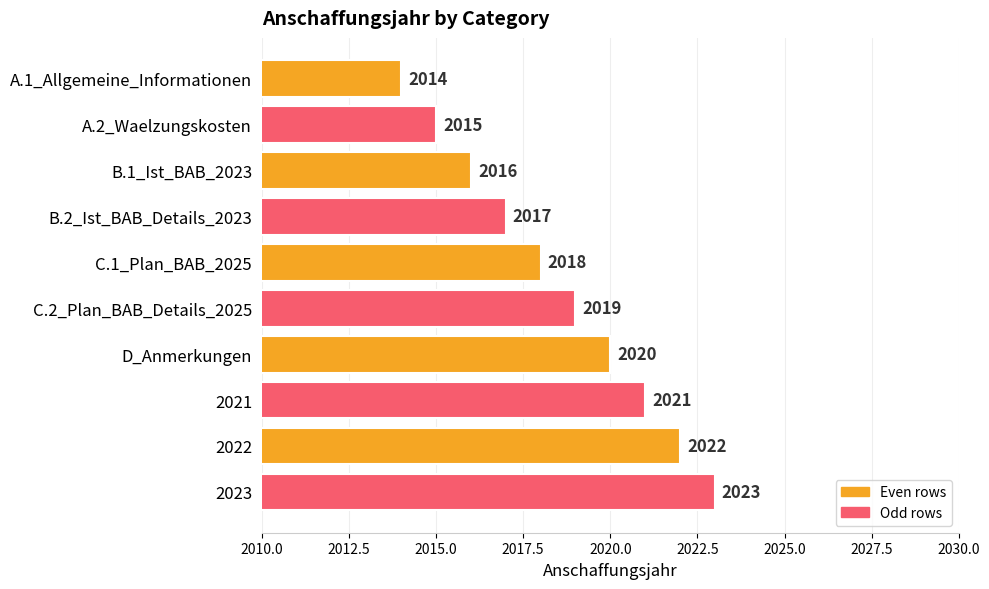

Which label corresponds to the smallest value in the chart?

A.1_Allgemeine_Informationen